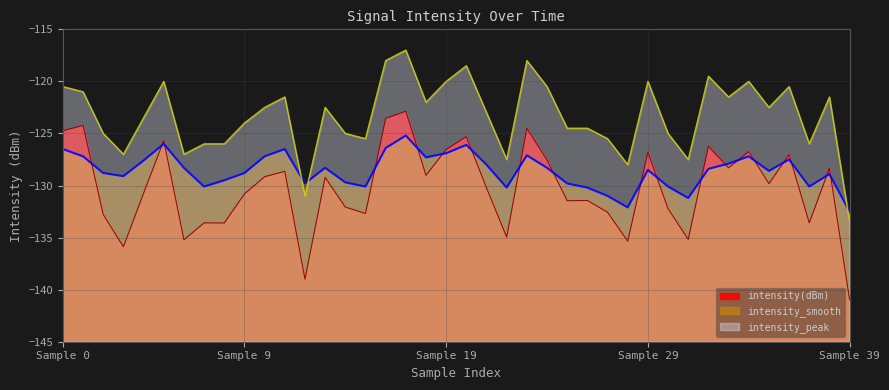

Is the value of intensity_peak at 11 greater than the value of intensity(dBm) at 15?

Yes